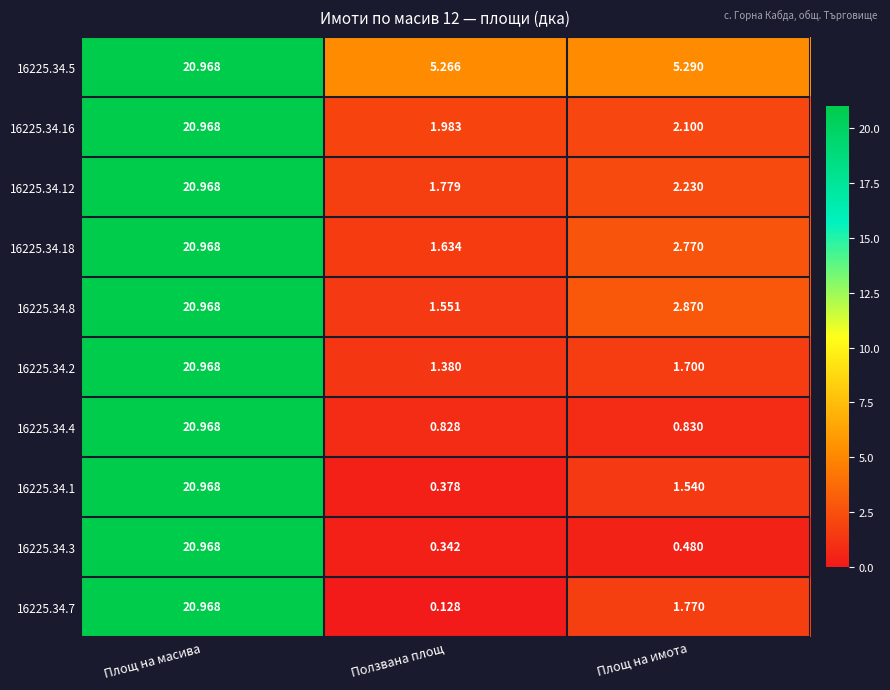

What is the total value across all series at Ползвана площ?

15.3